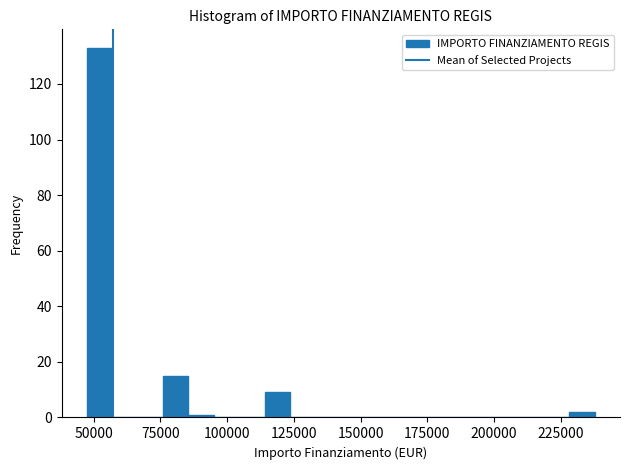

Around what value on the x-axis is the tallest bar? Give the approximate position of its centre, as read against the axis.

50000